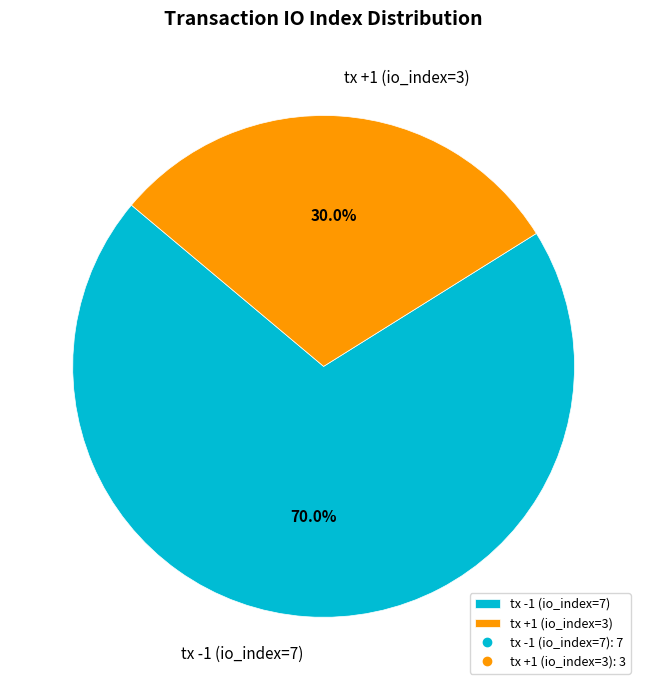

Rank the categories by value from lowest to highest.

tx +1 (io_index=3), tx -1 (io_index=7)